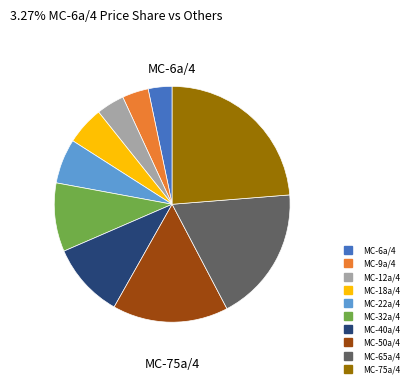

What is the largest slice in the pie chart?

MC-75a/4